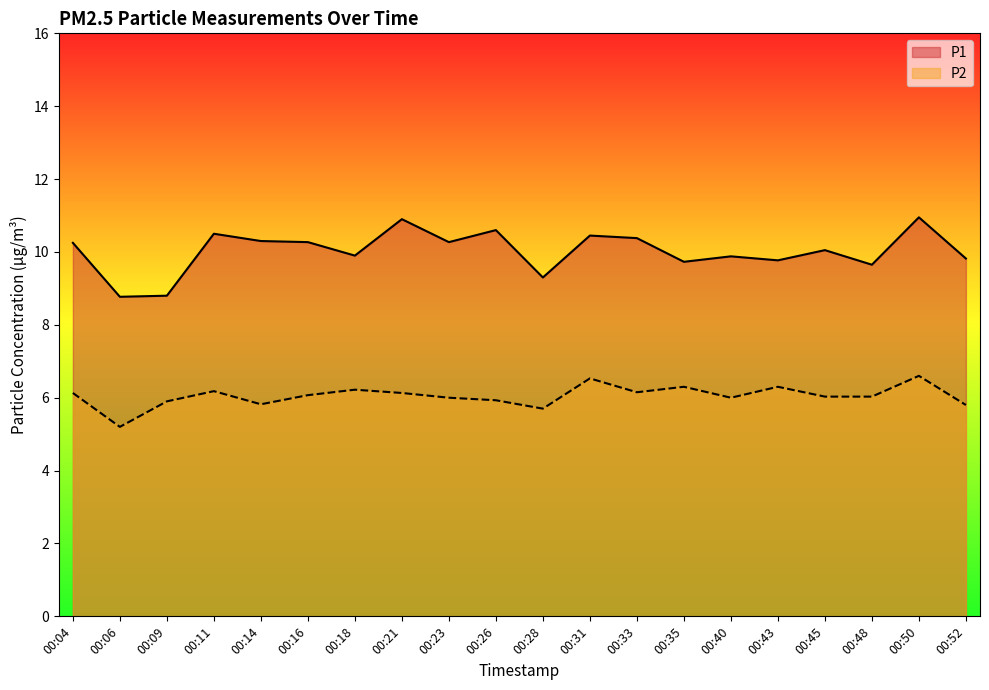

The value of P1 at 00:09 is 8.8. True or false?

True